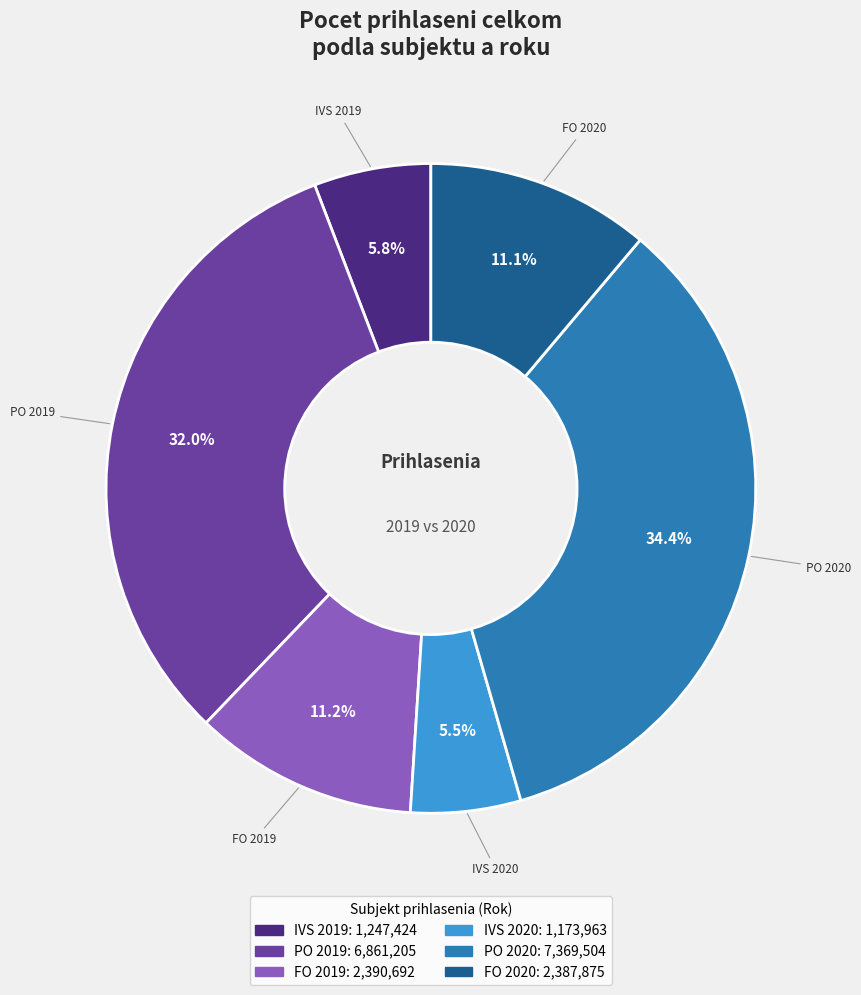

True or false: PO 2019 accounts for 32% of the total.

True